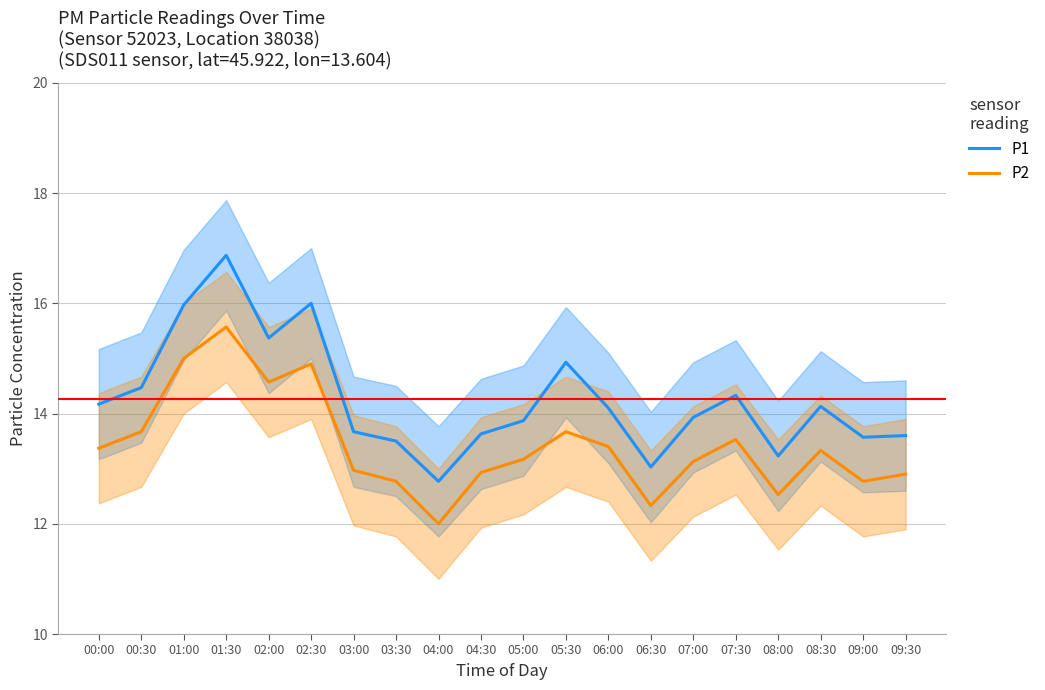

Where is the first local maximum for P2?

01:30